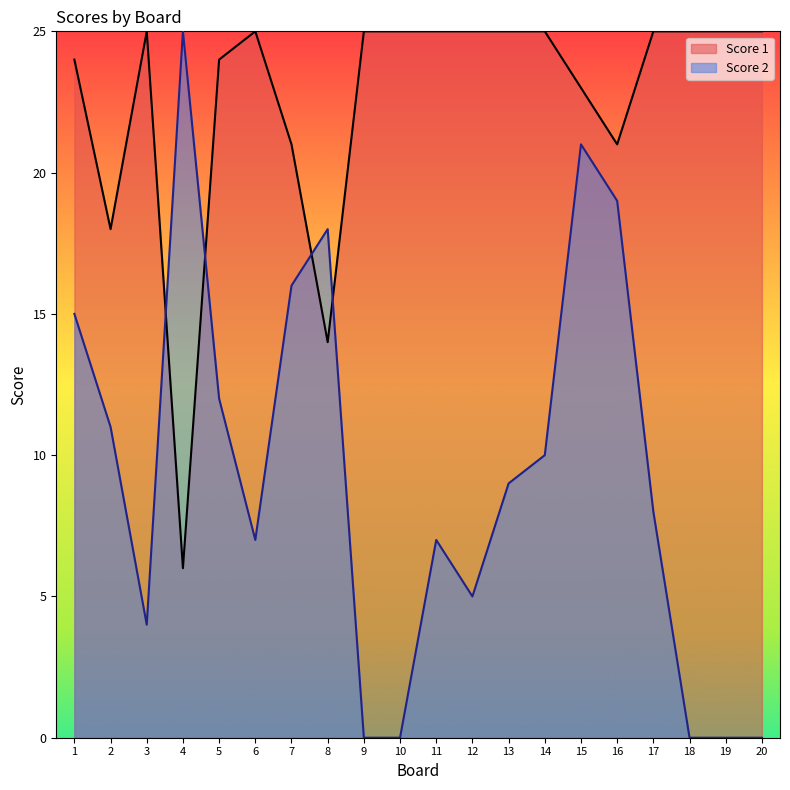

Rank the categories by Score 2 value from highest to lowest.

4, 15, 16, 8, 7, 1, 5, 2, 14, 13, 17, 6, 11, 12, 3, 9, 10, 18, 19, 20